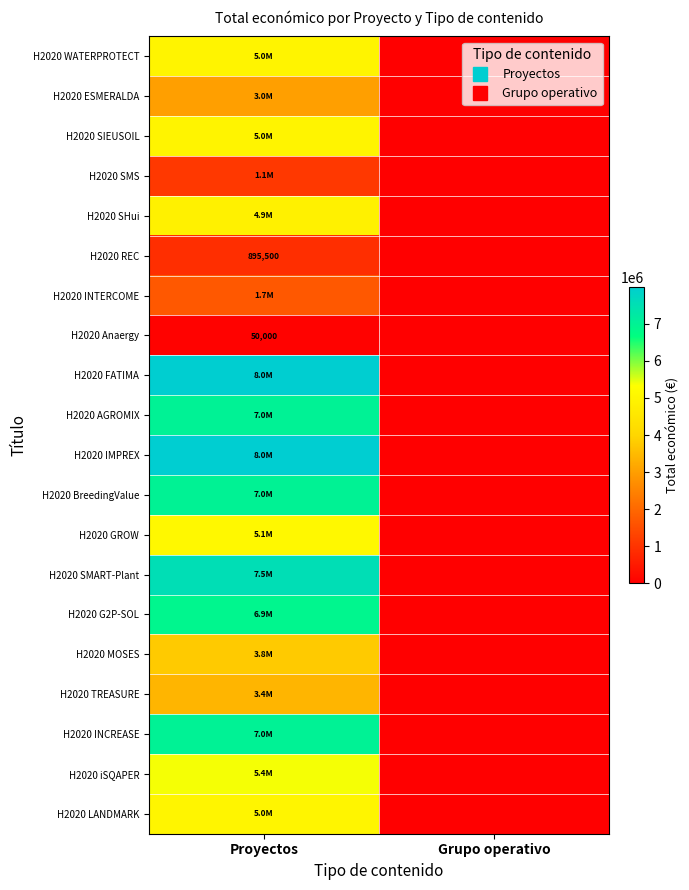

How many values in H2020 WATERPROTECT are above zero?

1